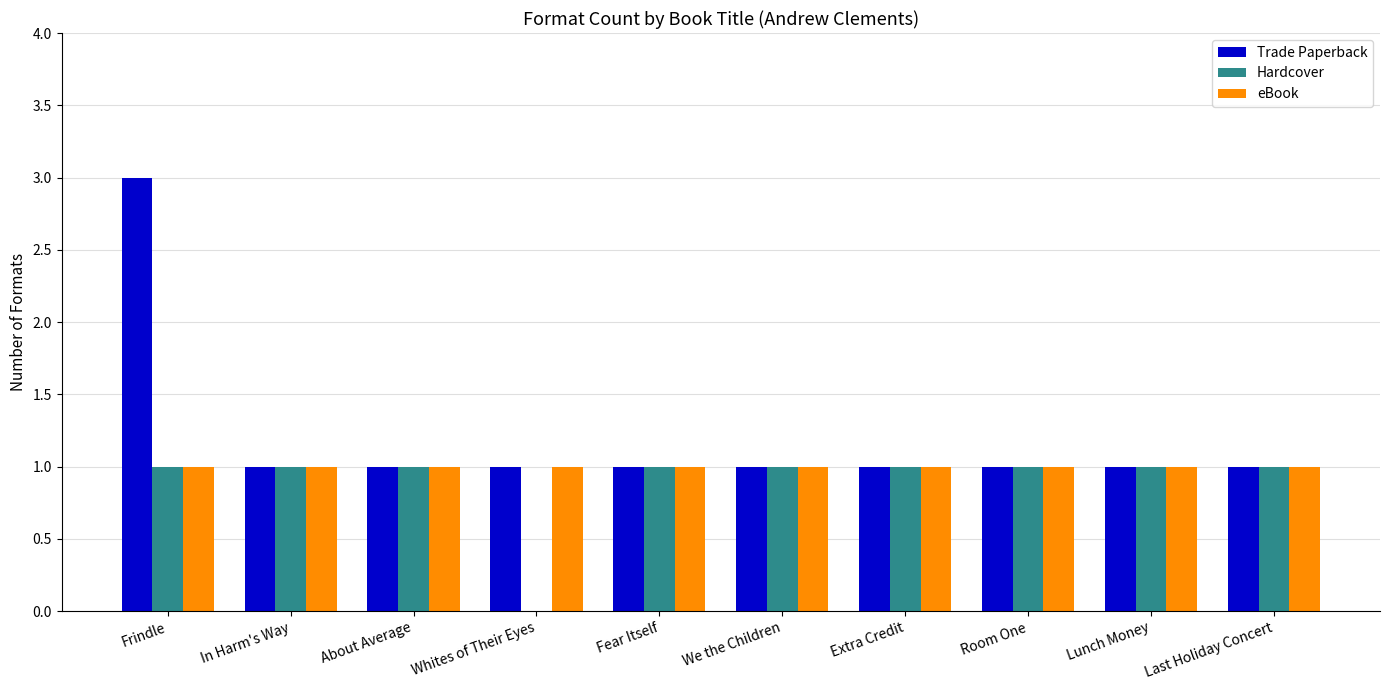

What is the highest value of the eBook series?

1